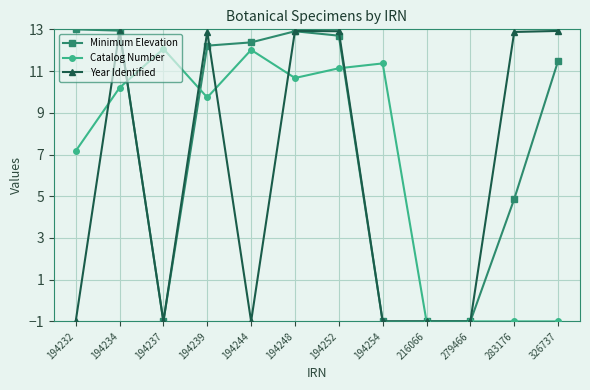

True or false: Year Identified has more than 2 points higher than both neighbors.

True